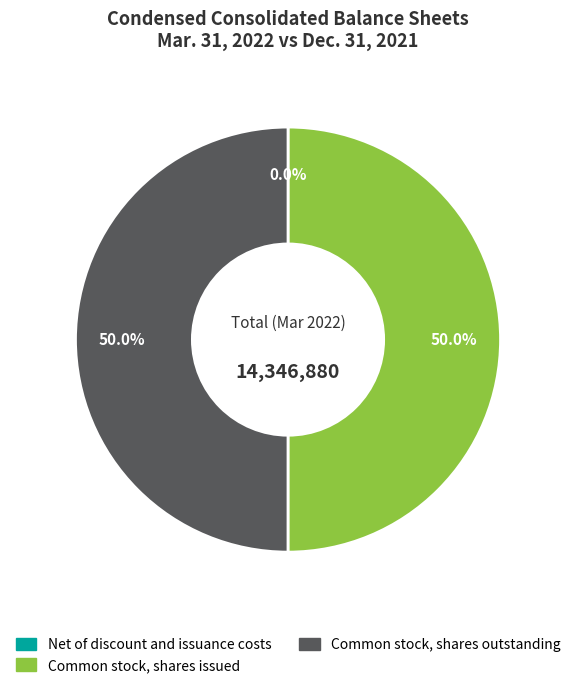

Combined, what portion of the pie is Common stock, shares outstanding and Common stock, shares issued?

100.0%